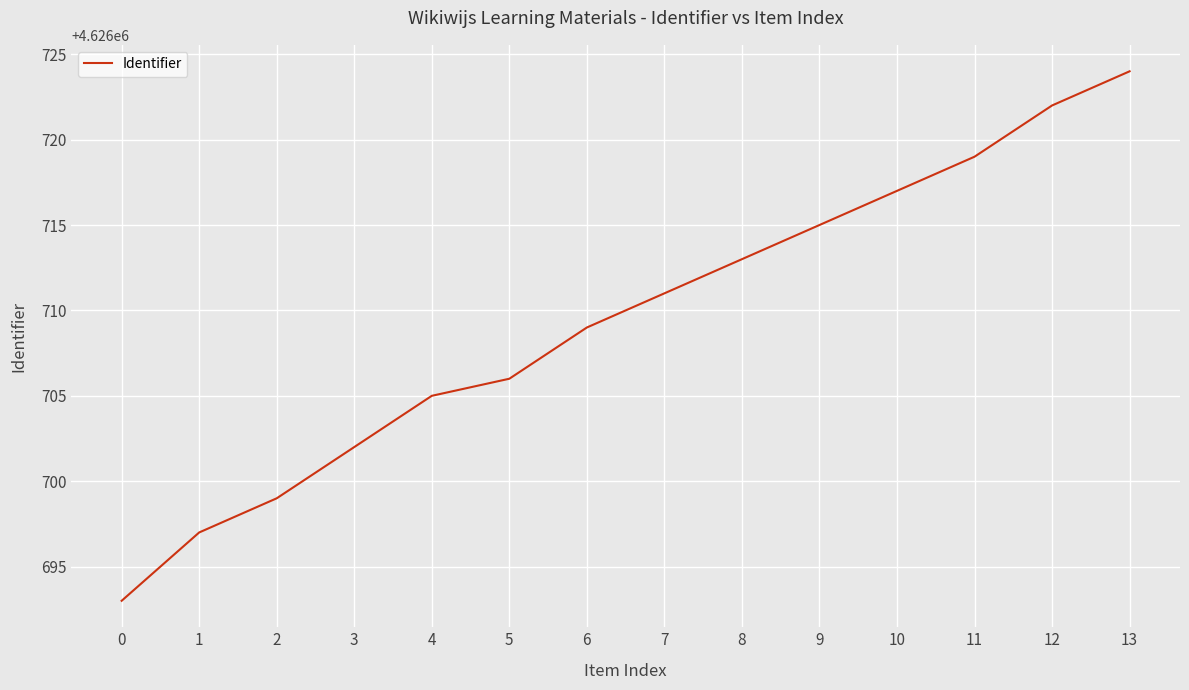

At which label is the value closest to 4626708?

6